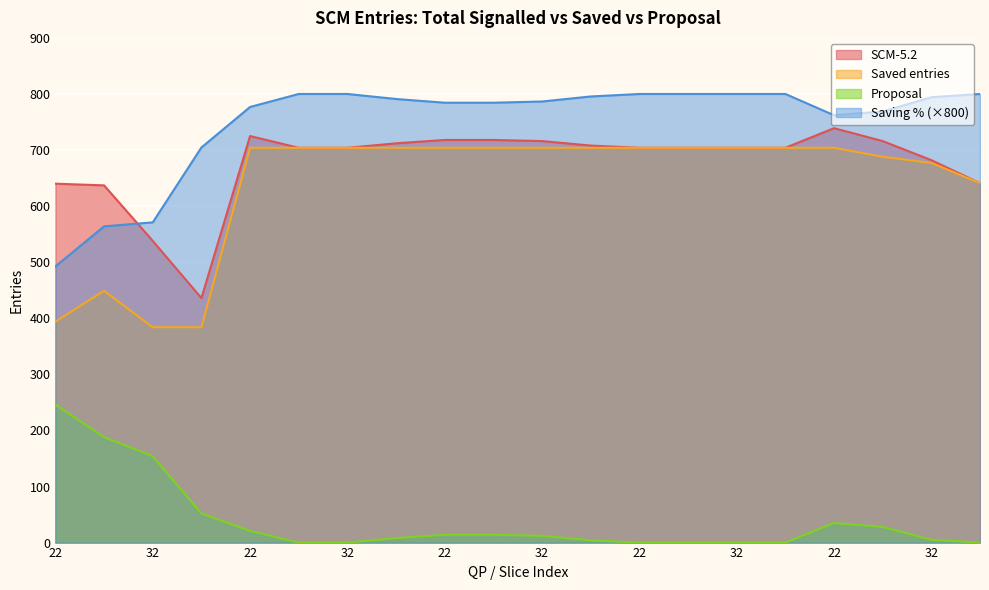

What is the difference between the SCM-5.2 values at 37 and 32?

102.0